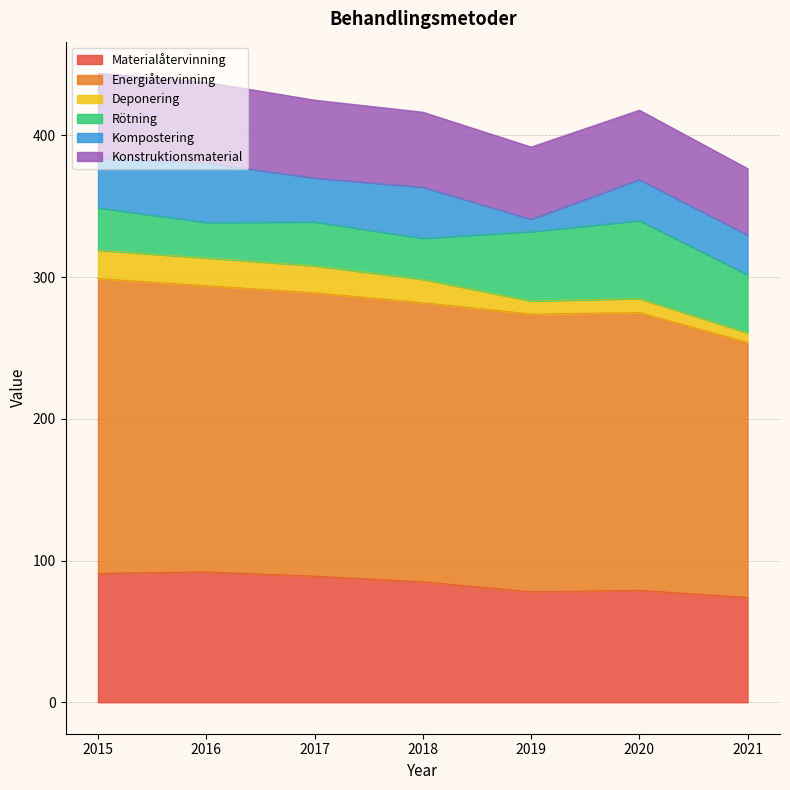

How many lines are shown in the chart?

6